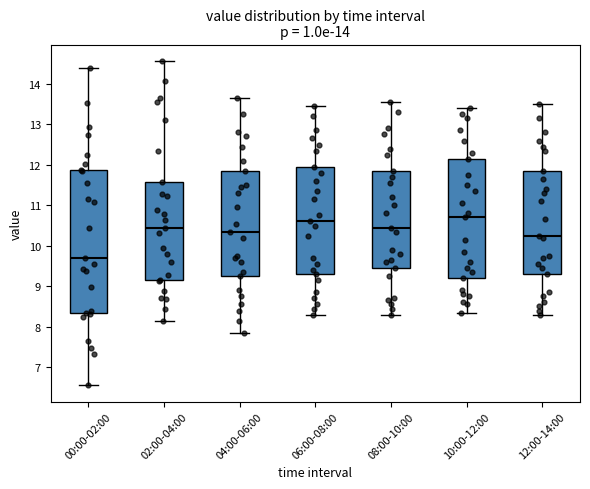

Which box's median line is the lowest?

00:00-02:00